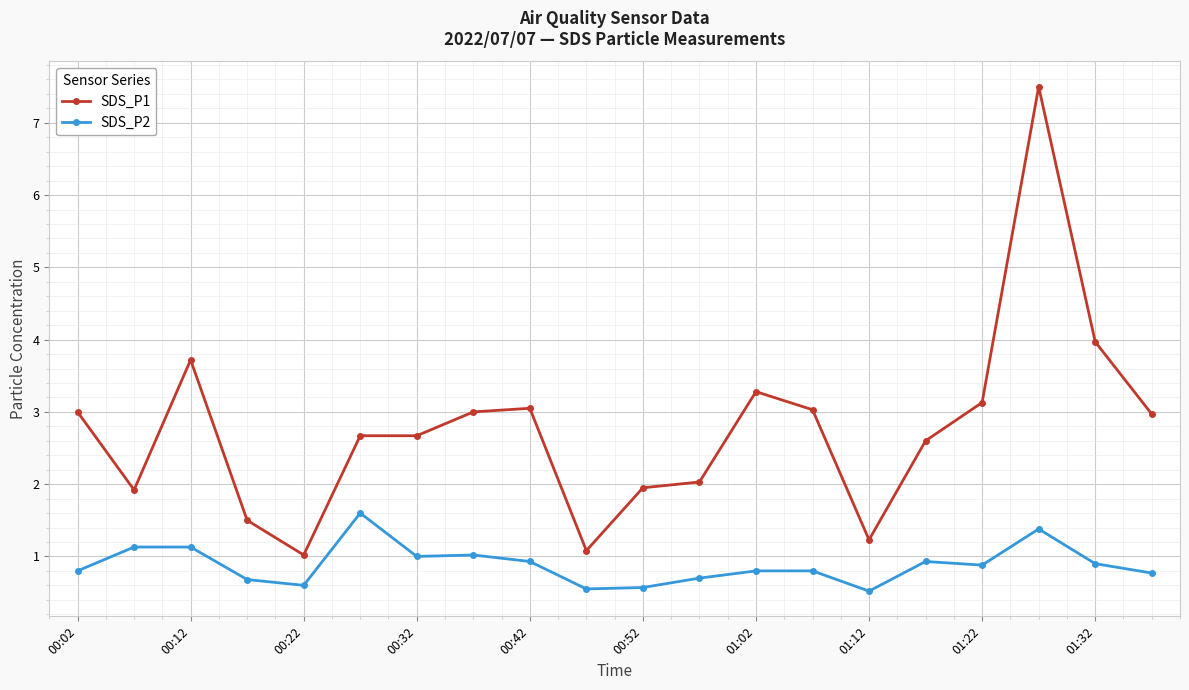

Which series has the largest range (max minus min)?

SDS_P1